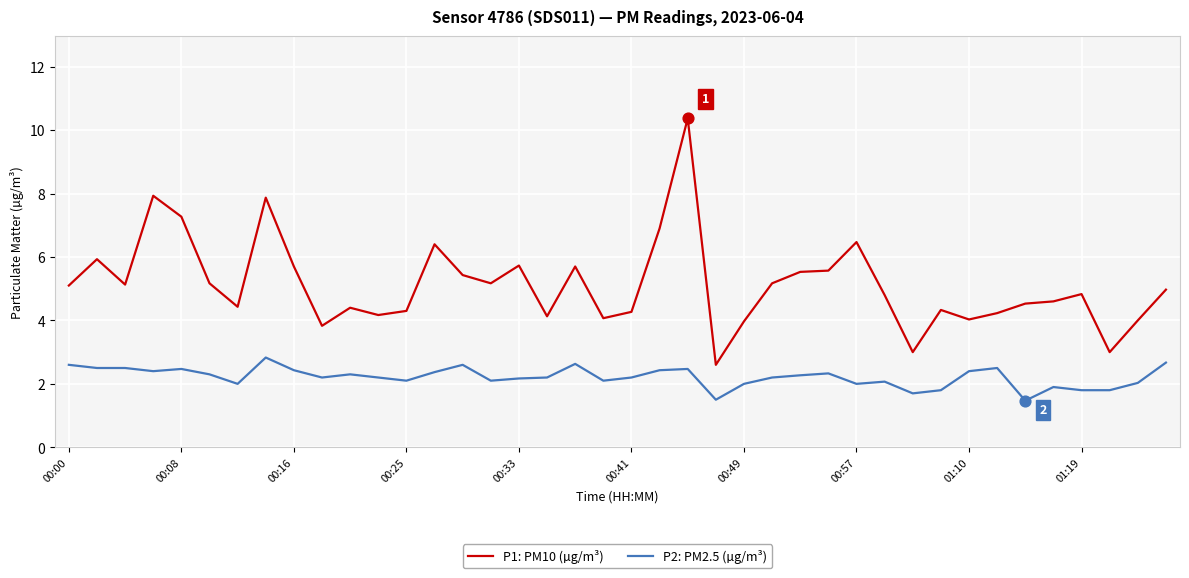

What are all the series names shown in the legend?

P1: PM10 (µg/m³), P2: PM2.5 (µg/m³)